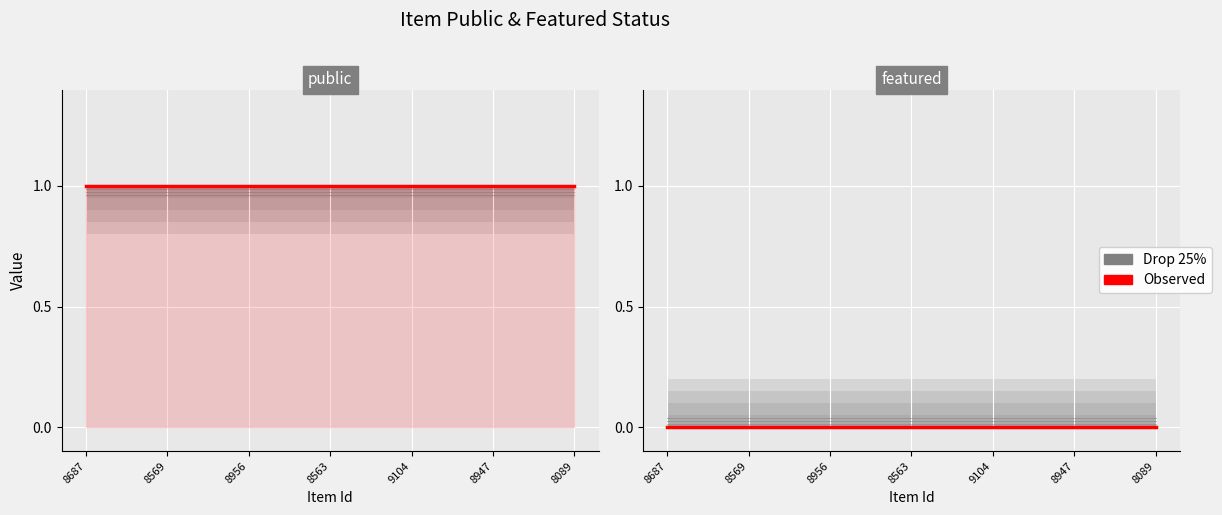

Which series has the largest total across all categories?

public